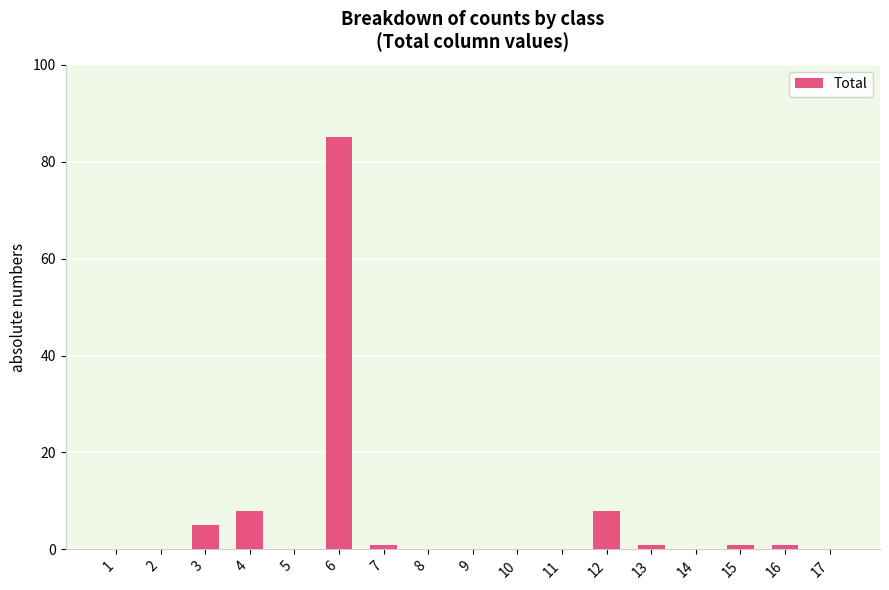

The chart shows a value of -52 at 11. True or false?

False